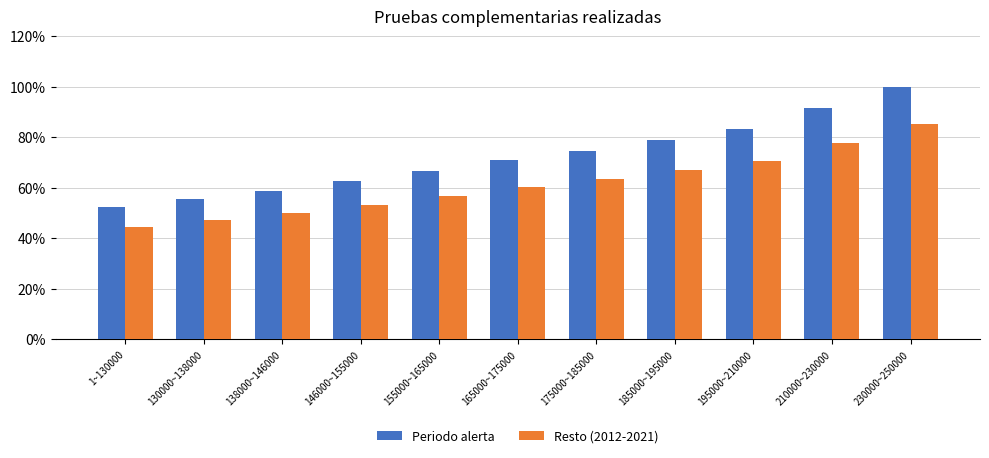

Is the value of Periodo alerta at 230000~250000 greater than the value of Resto (2012-2021) at 210000~230000?

Yes